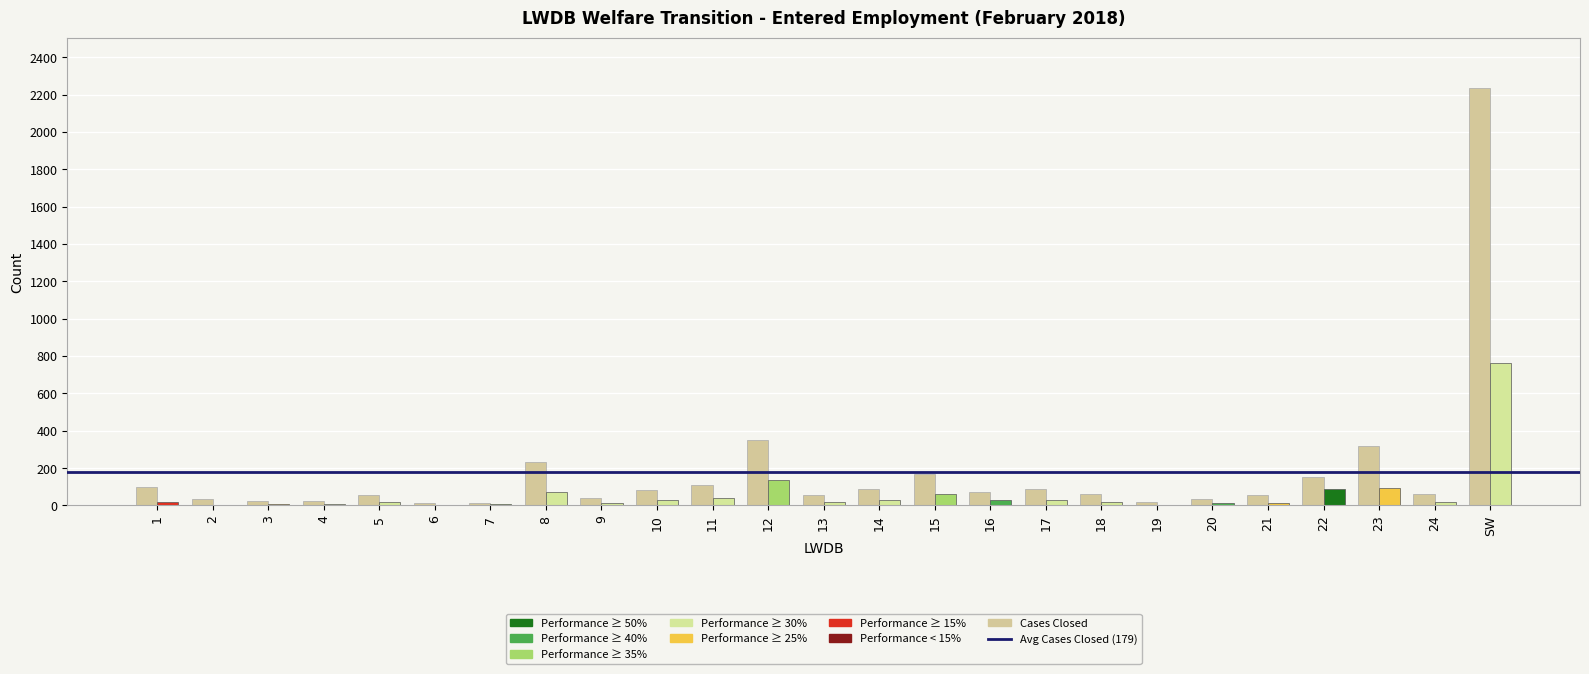

Is it true that the value at 18 is 59?

True